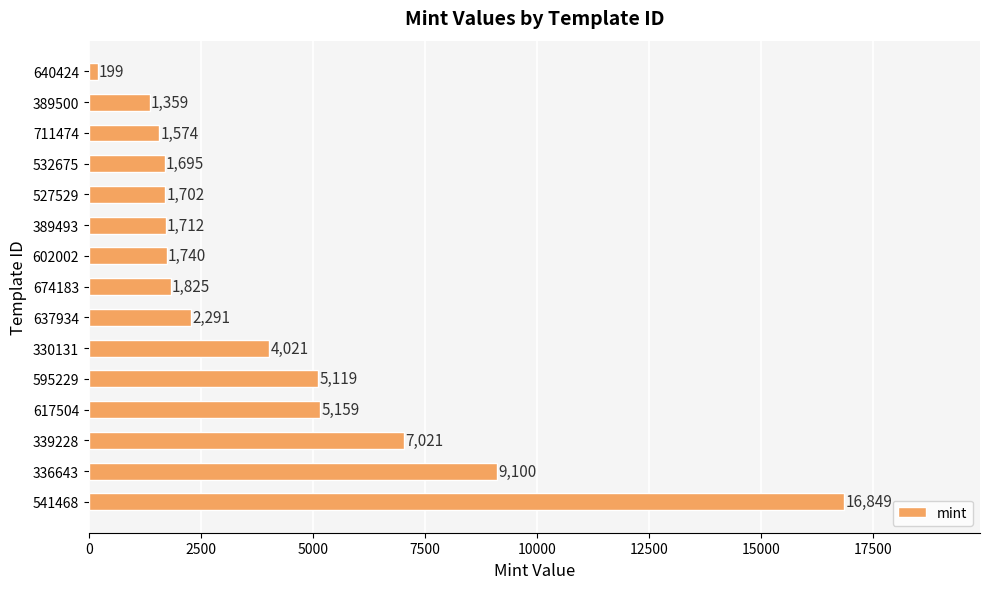

Reading top to bottom, what are all the values shown in this chart?

640424=199	389500=1359	711474=1574	532675=1695	527529=1702	389493=1712	602002=1740	674183=1825	637934=2291	330131=4021	595229=5119	617504=5159	339228=7021	336643=9100	541468=16849